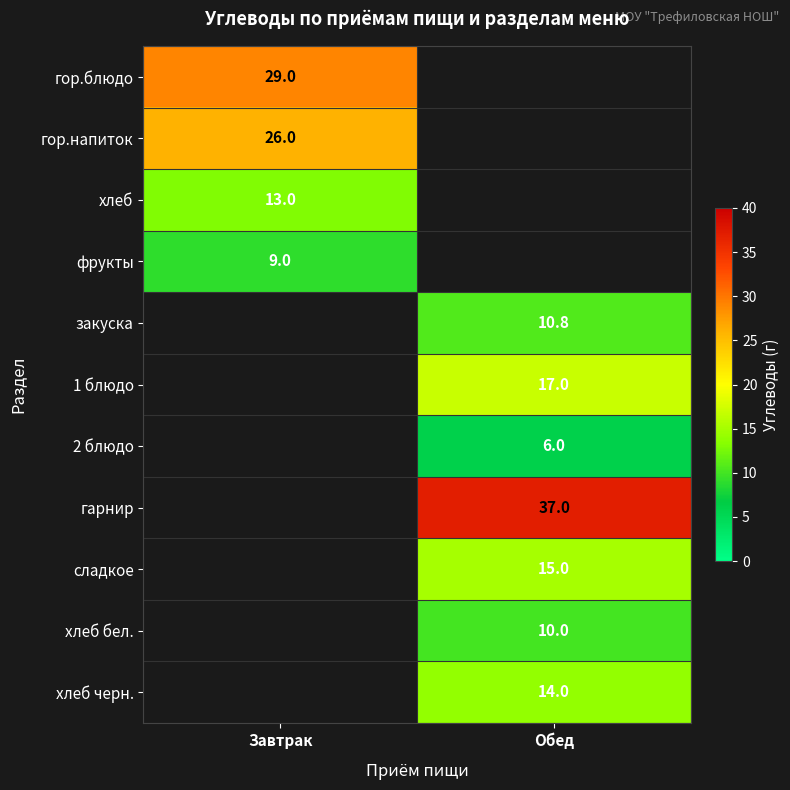

The value of фрукты at Завтрак is 9.0. True or false?

True